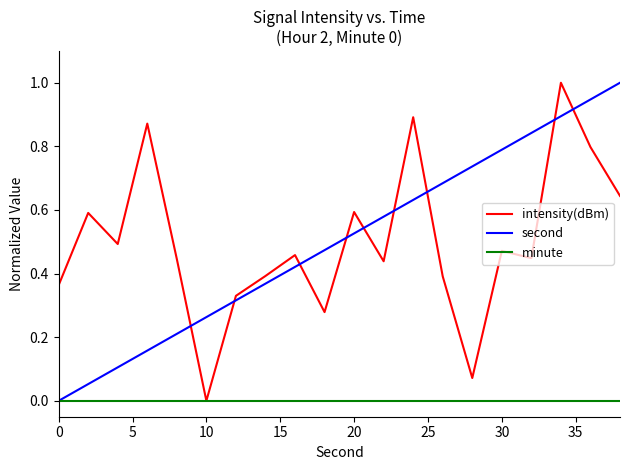

What is the greatest value displayed?

1.0